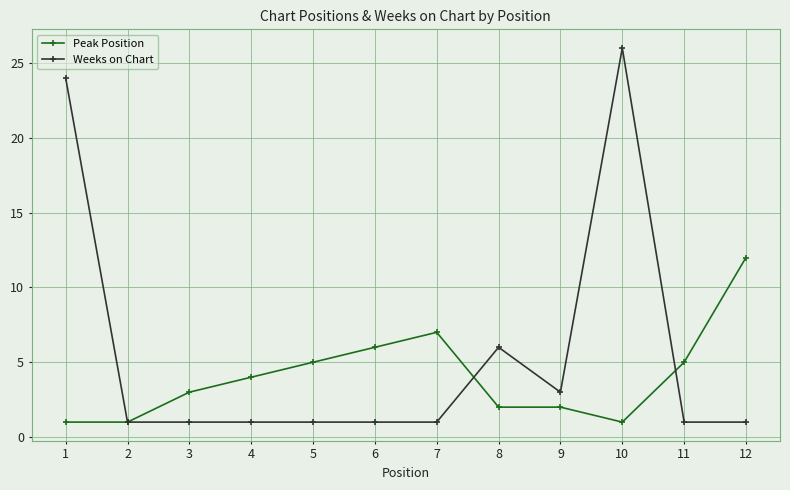

True or false: Weeks on Chart has more than 1 interior local peaks.

True